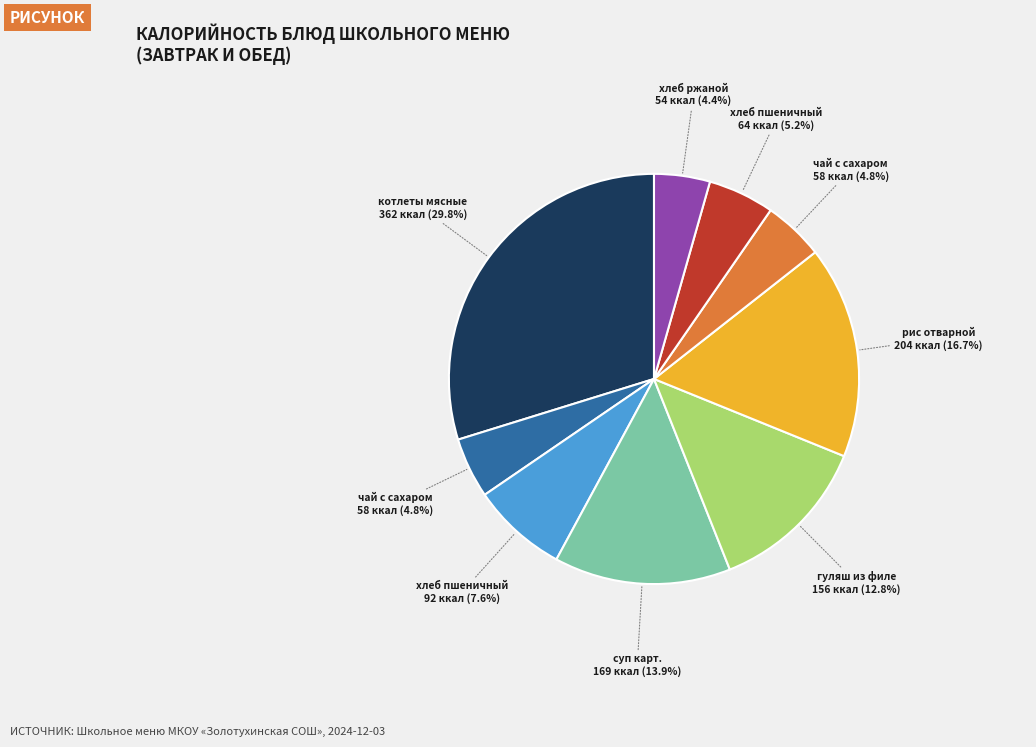

To the nearest percent, what is the average slice percentage?

11%